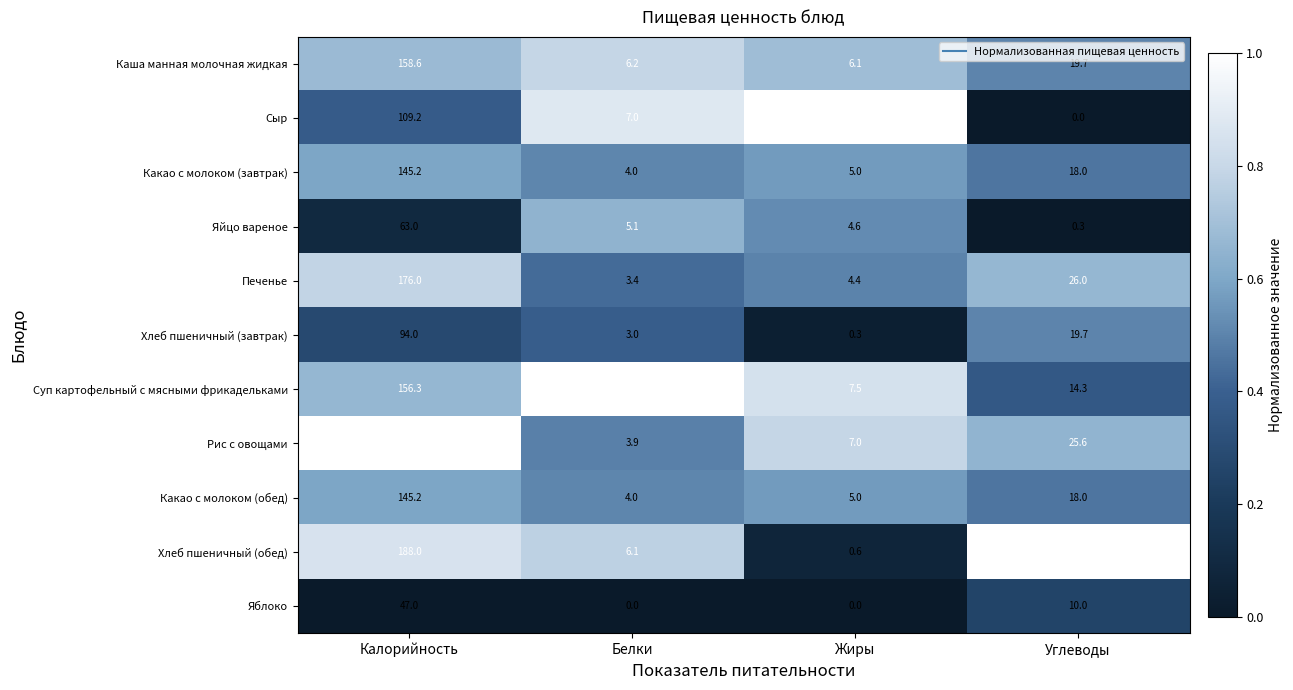

What is the total value across all series at Калорийность?

1494.5